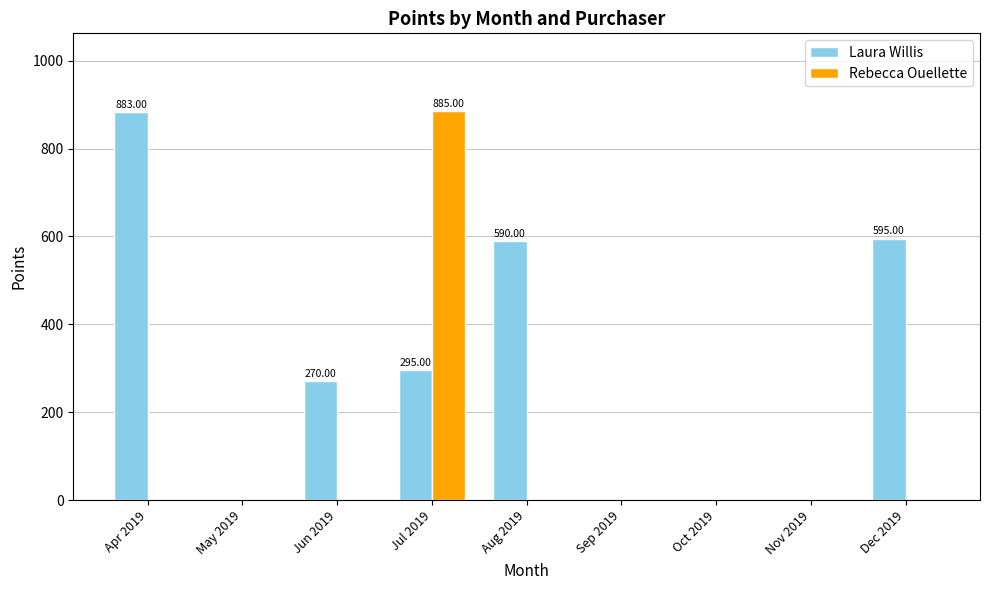

At which category is the sum across all series the highest?

Jul 2019